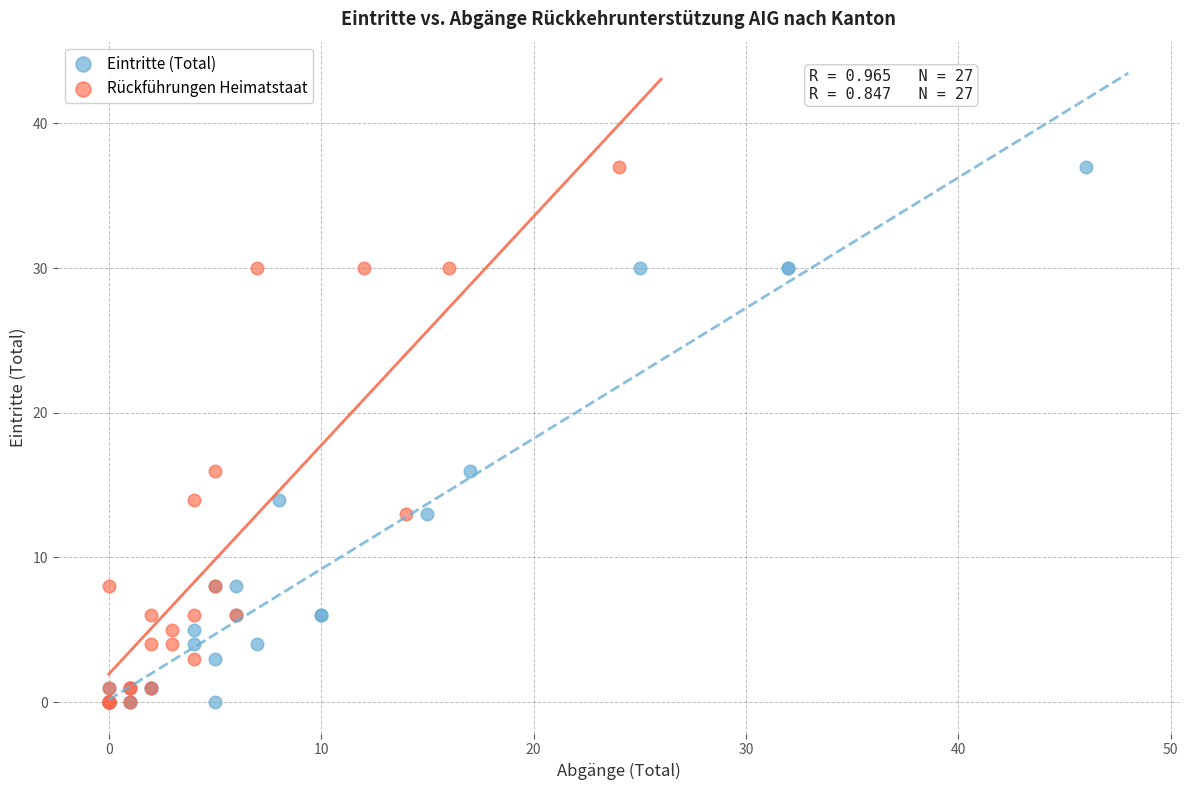

What are all the series names shown in the legend?

Eintritte (Total), Rückführungen Heimatstaat